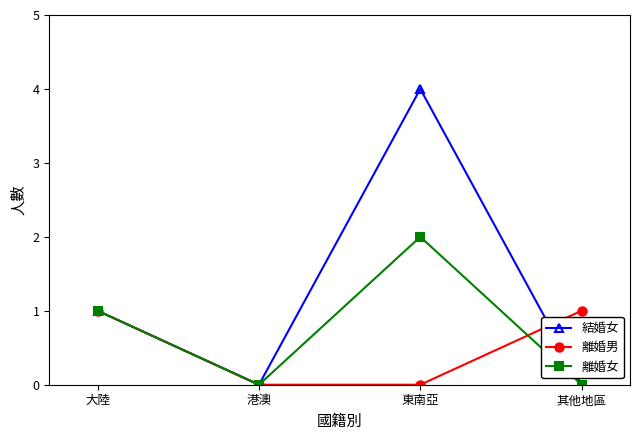

At which category is the sum across all series the highest?

東南亞